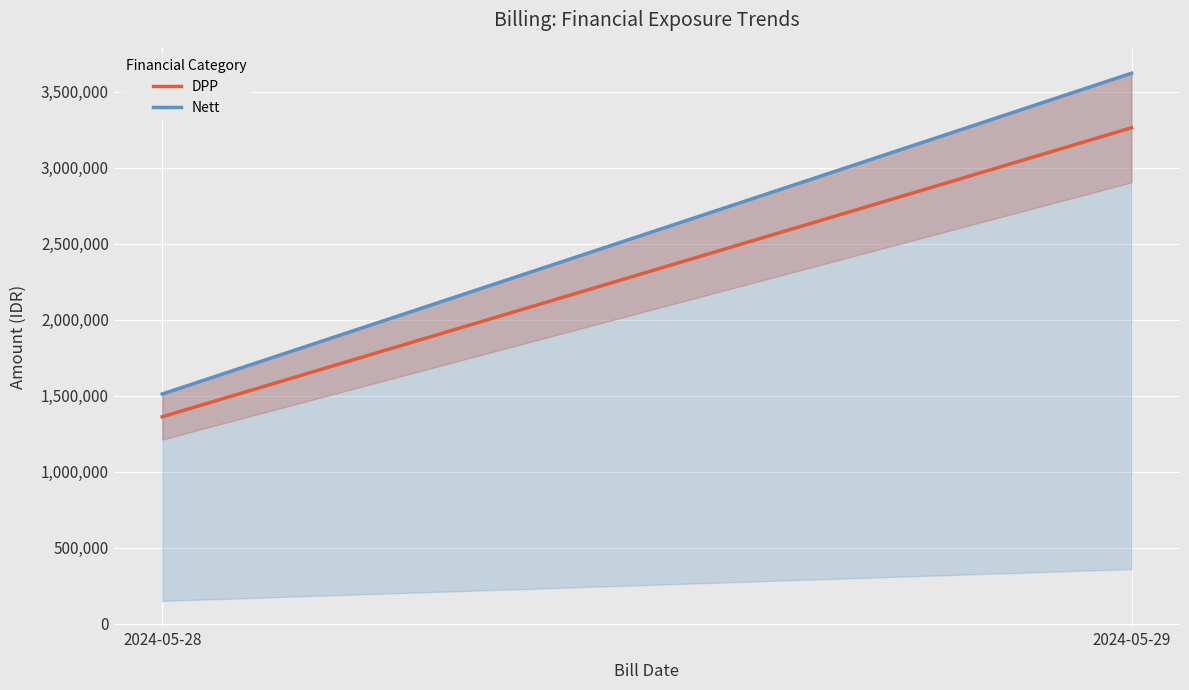

List the labels in order of Nett value, smallest first.

2024-05-28, 2024-05-29